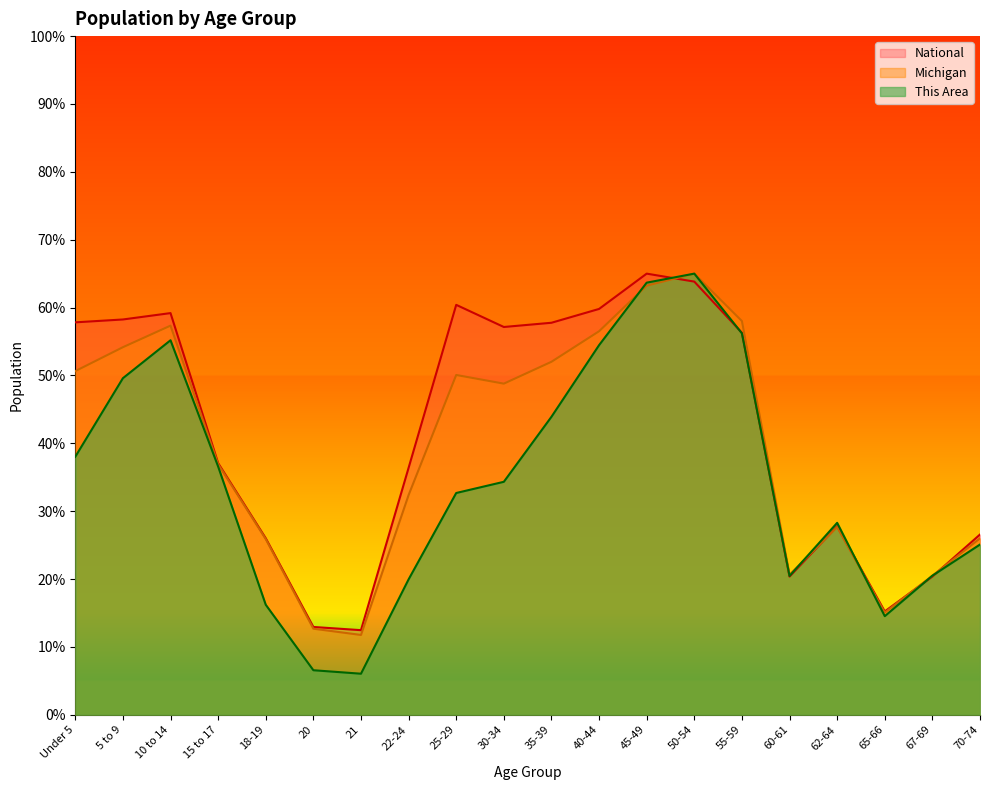

The value of This Area at Under 5 is 38.0. True or false?

True